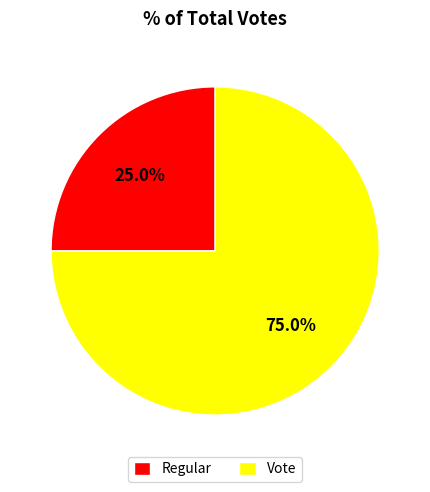

To the nearest percent, what is the combined percentage of Vote and Regular?

100%